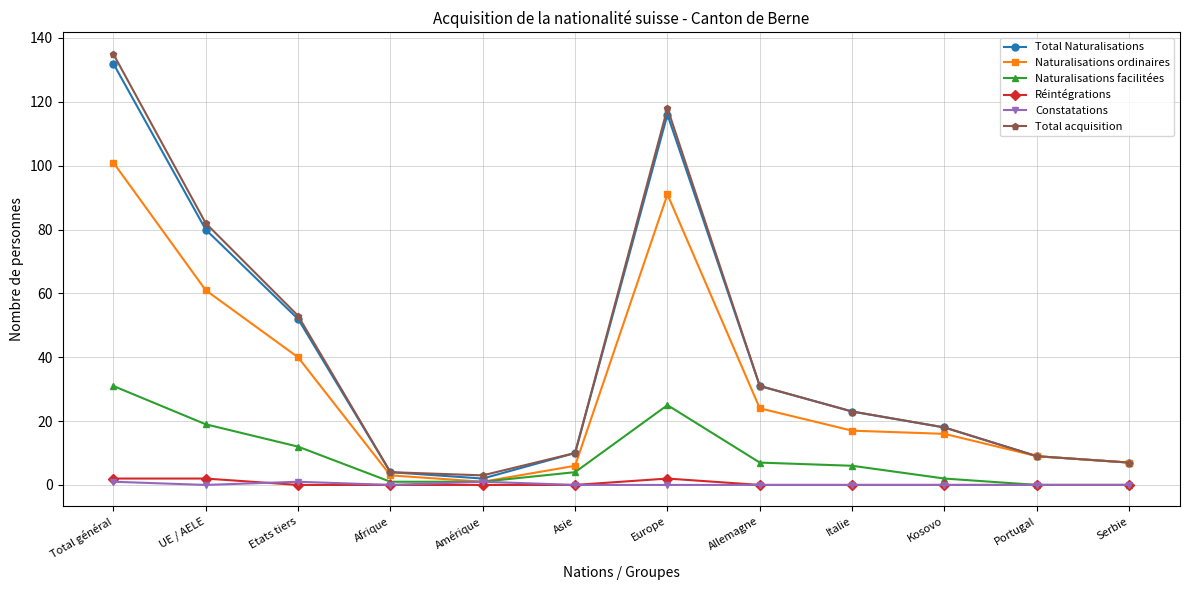

At which category is the sum across all series the highest?

Total général